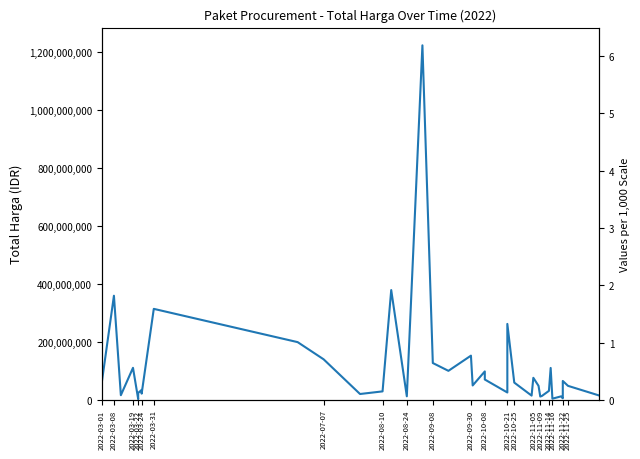

True or false: the data shows 18156128 at 35.

False